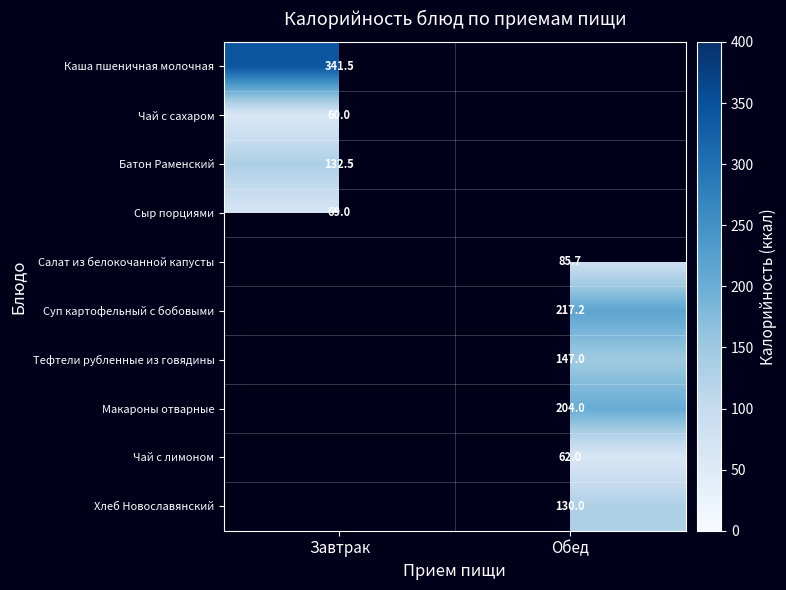

What is the difference between the highest and lowest values at Завтрак?

281.5